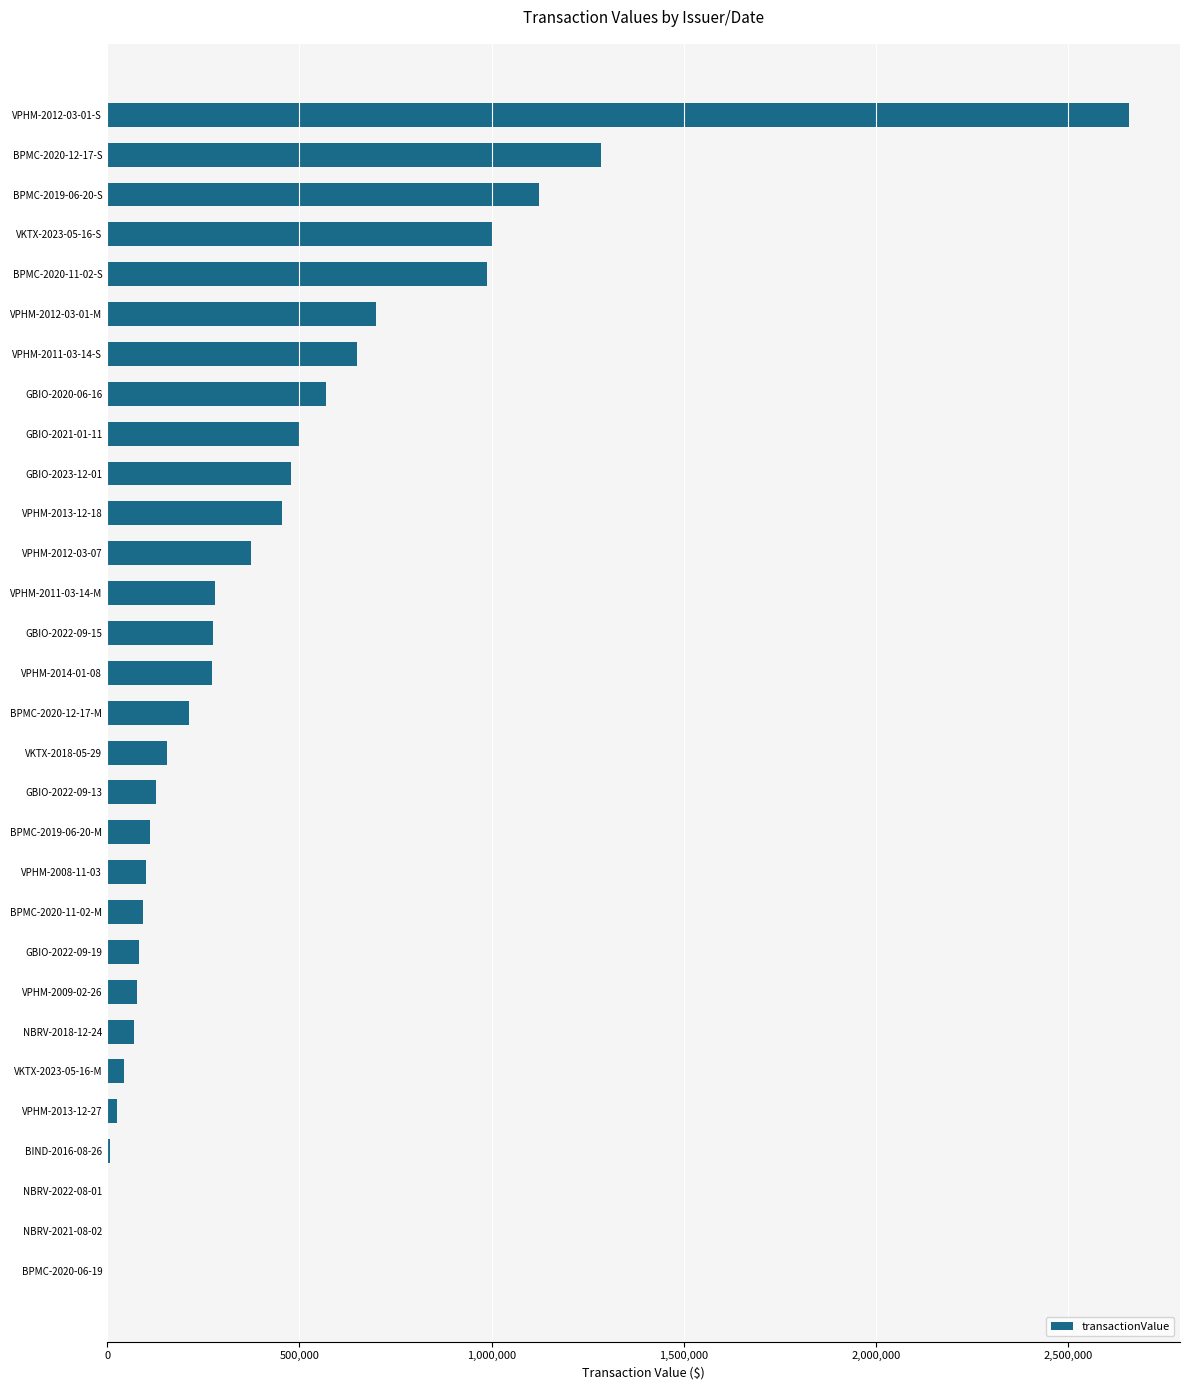

Count the number of data series in this chart.

1